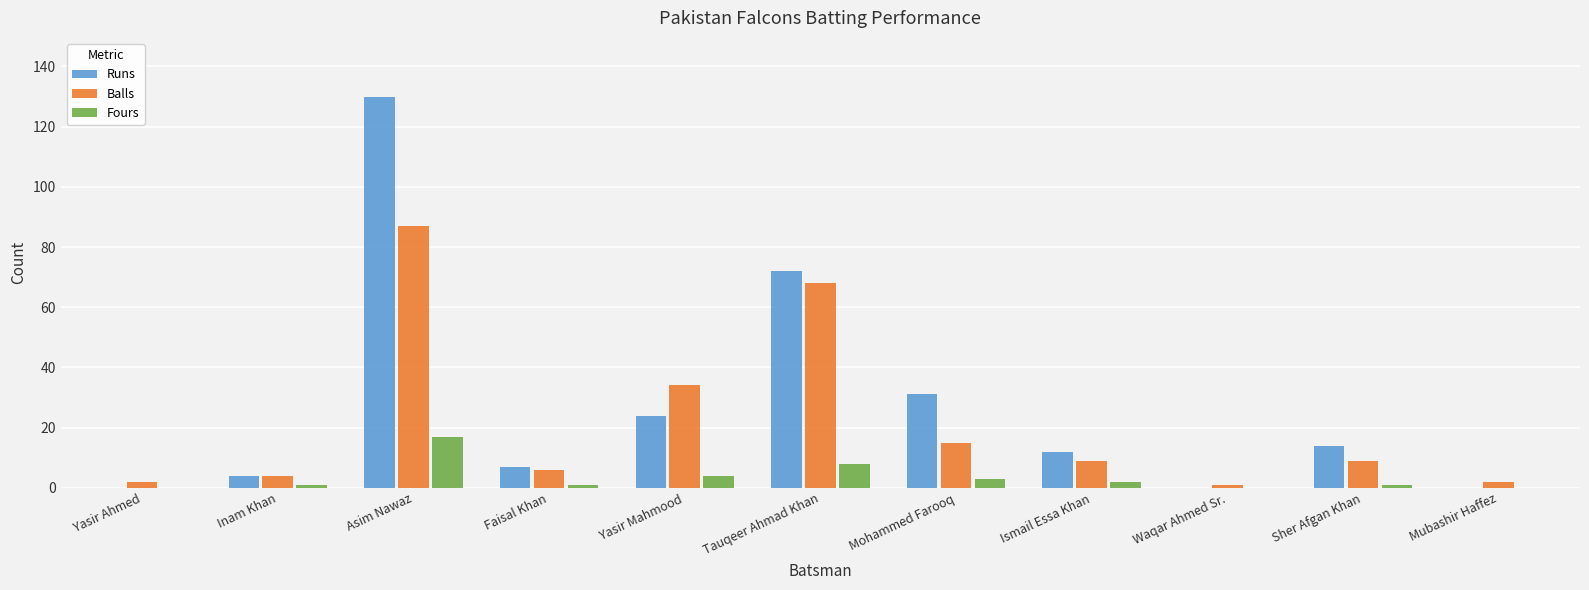

Between Inam Khan and Waqar Ahmed Sr., which series saw the biggest shift?

Runs